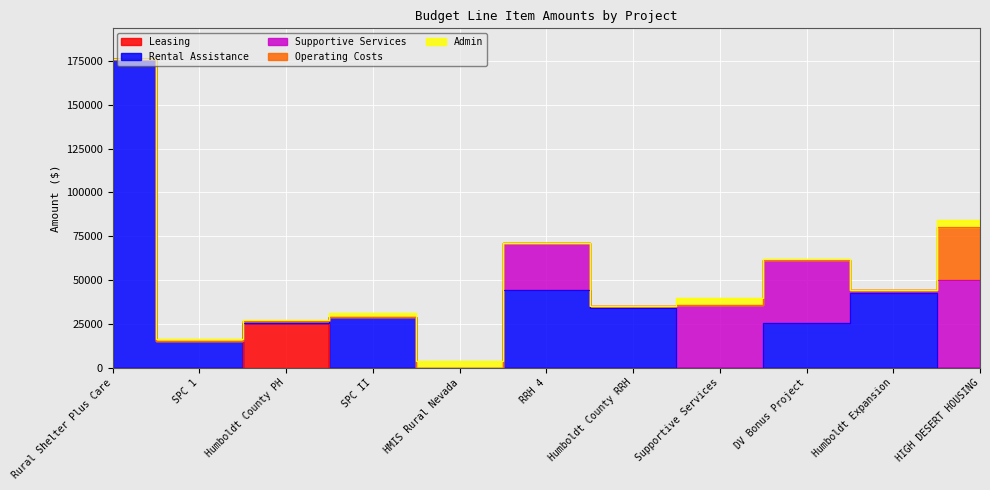

What is the value of the Rental Assistance point at the 4th from the left?

28764